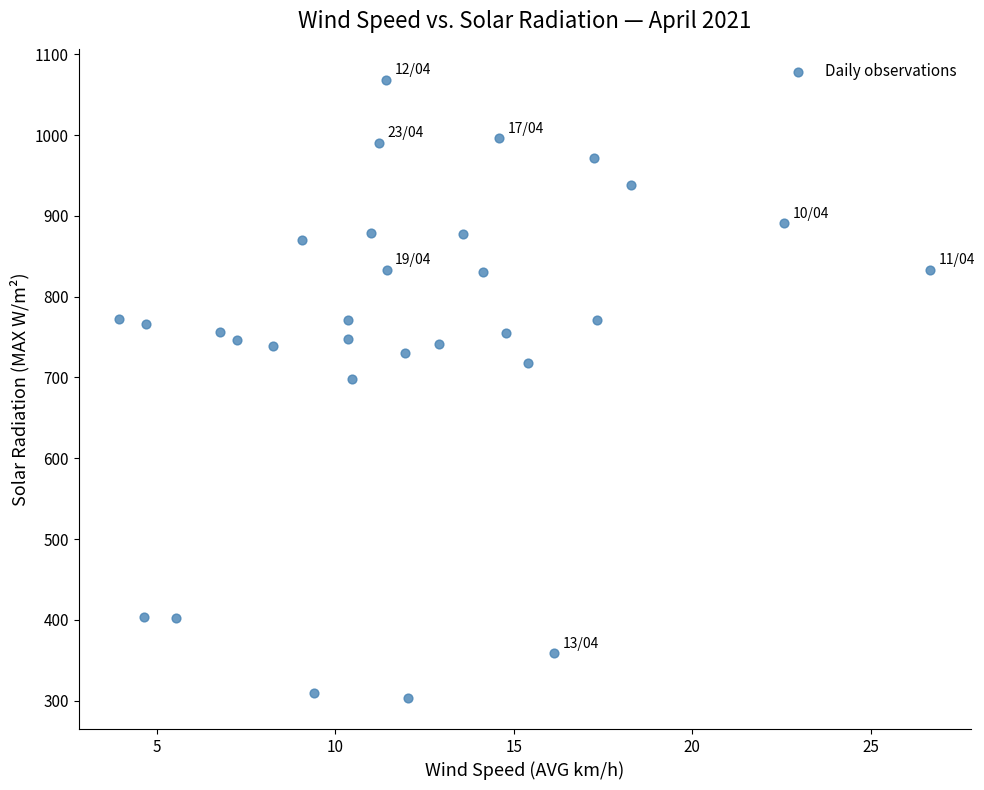

What is the range of Y values (max minus min)?

765.2